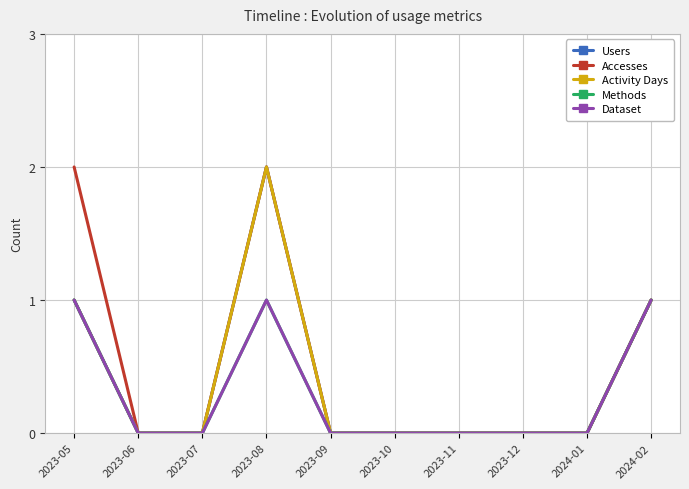

Reading right to left, what are all the values shown in this chart?

Users: 2024-02=1	2024-01=0	2023-12=0	2023-11=0	2023-10=0	2023-09=0	2023-08=2	2023-07=0	2023-06=0	2023-05=1
Accesses: 2024-02=1	2024-01=0	2023-12=0	2023-11=0	2023-10=0	2023-09=0	2023-08=2	2023-07=0	2023-06=0	2023-05=2
Activity Days: 2024-02=1	2024-01=0	2023-12=0	2023-11=0	2023-10=0	2023-09=0	2023-08=2	2023-07=0	2023-06=0	2023-05=1
Methods: 2024-02=1	2024-01=0	2023-12=0	2023-11=0	2023-10=0	2023-09=0	2023-08=1	2023-07=0	2023-06=0	2023-05=1
Dataset: 2024-02=1	2024-01=0	2023-12=0	2023-11=0	2023-10=0	2023-09=0	2023-08=1	2023-07=0	2023-06=0	2023-05=1